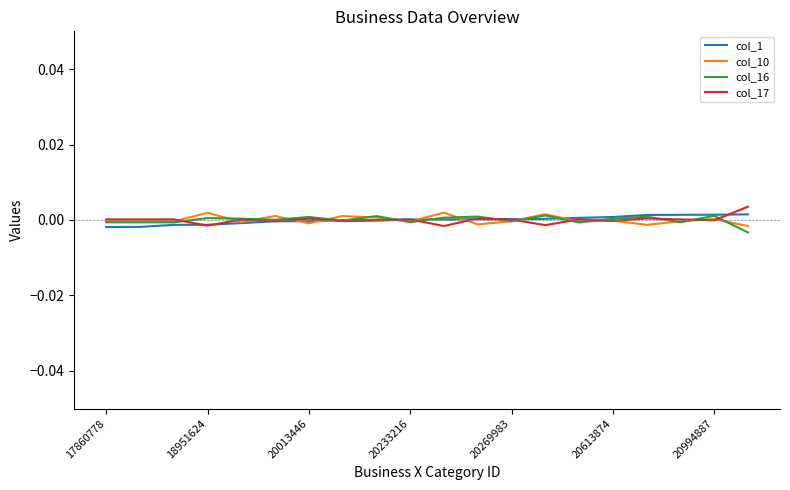

What are all the series names shown in the legend?

col_1, col_10, col_16, col_17